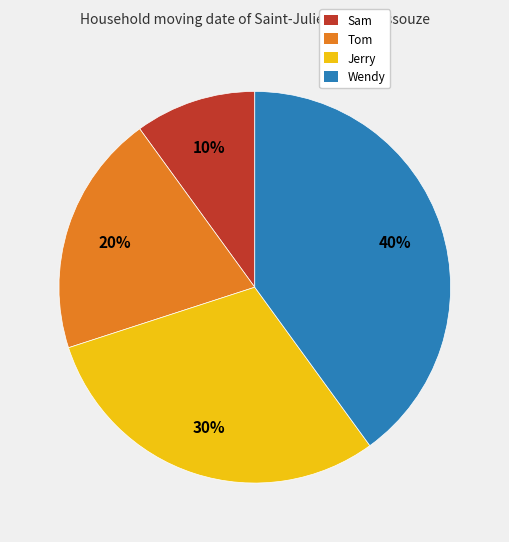

Is Sam the majority of the pie?

No